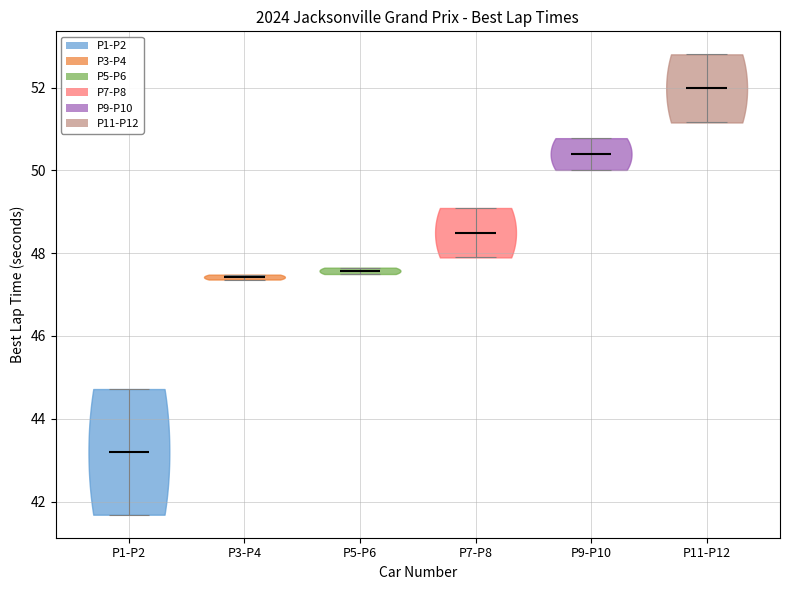

Reading left to right, read every violin against the y-axis: where its median line is, and the lowest and highest points it reaches. The values are not printed on the chart, so give them approximately, as read against the axis.

P1-P2: median line 43.2, lowest point 41.6, highest point 44.8
P3-P4: median line 47.4, lowest point 47.4, highest point 47.4
P5-P6: median line 47.6, lowest point 47.4, highest point 47.6
P7-P8: median line 48.4, lowest point 47.8, highest point 49.0
P9-P10: median line 50.4, lowest point 50.0, highest point 50.8
P11-P12: median line 52.0, lowest point 51.2, highest point 52.8